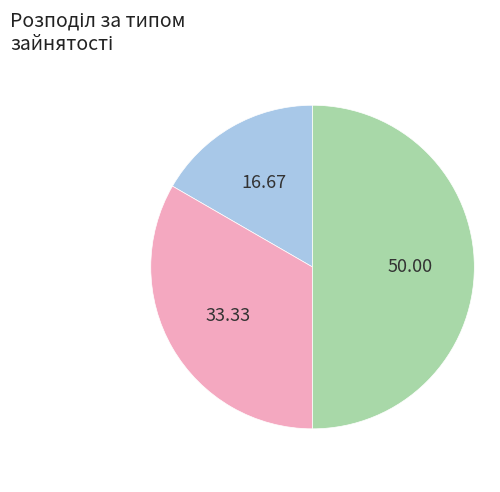

Rank the categories by value from lowest to highest.

Основне місце роботи, Суміщення, Сумісництво